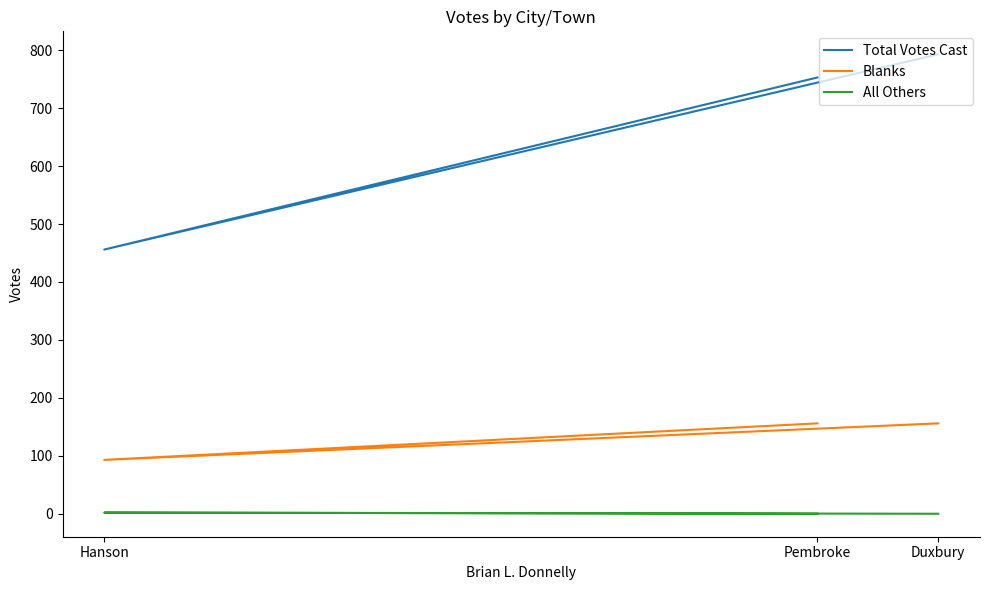

Is the value of Total Votes Cast at Duxbury greater than the value of Blanks at Pembroke?

Yes